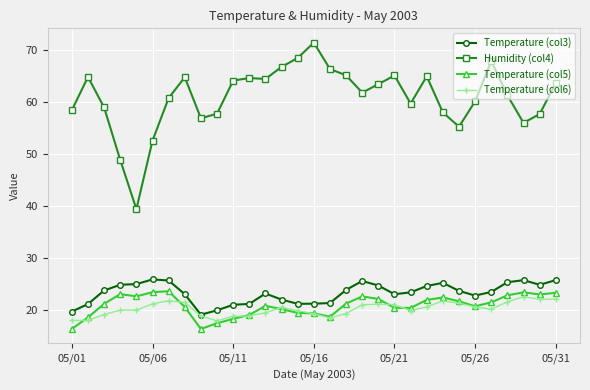

Which series has the largest range (max minus min)?

Humidity (col4)